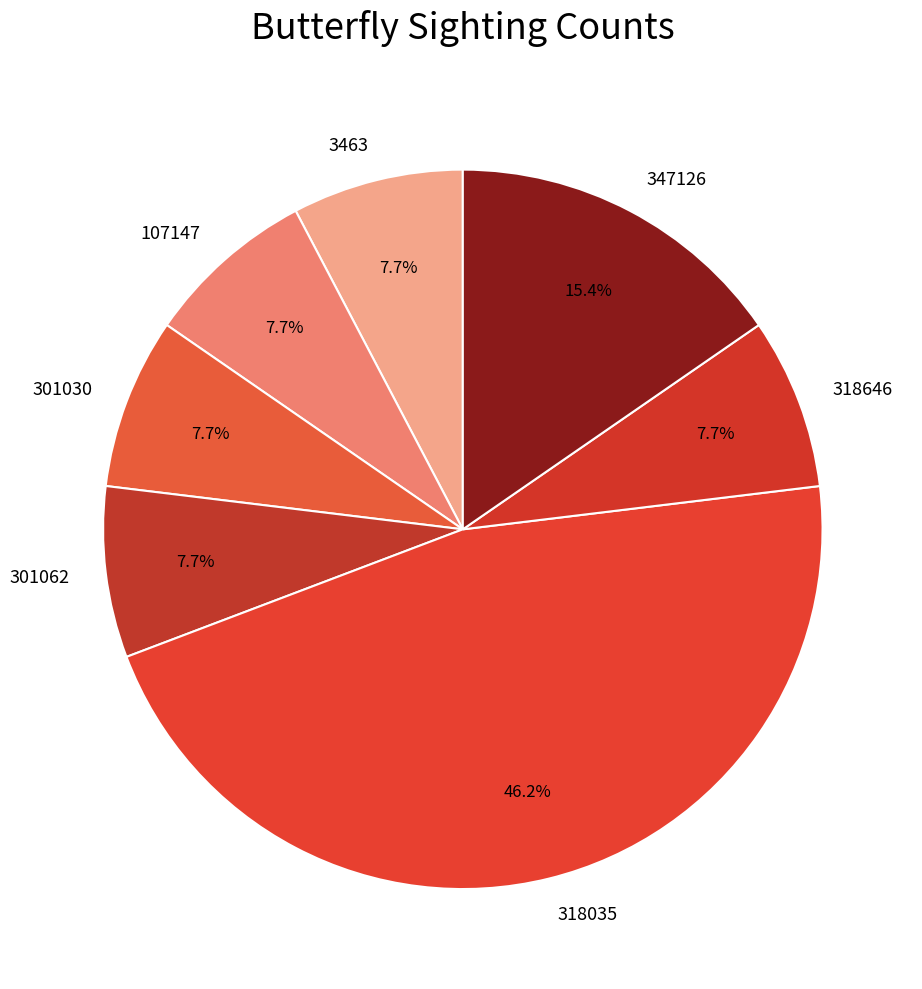

True or false: 301030 accounts for 19% of the total.

False